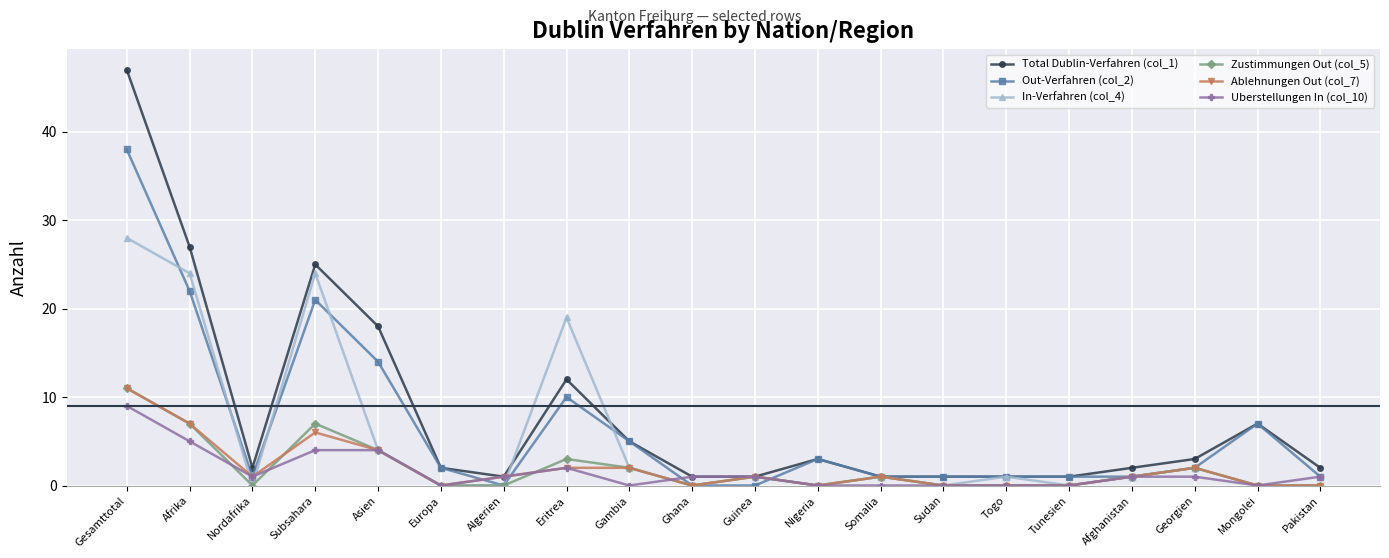

How many lines are shown in the chart?

6